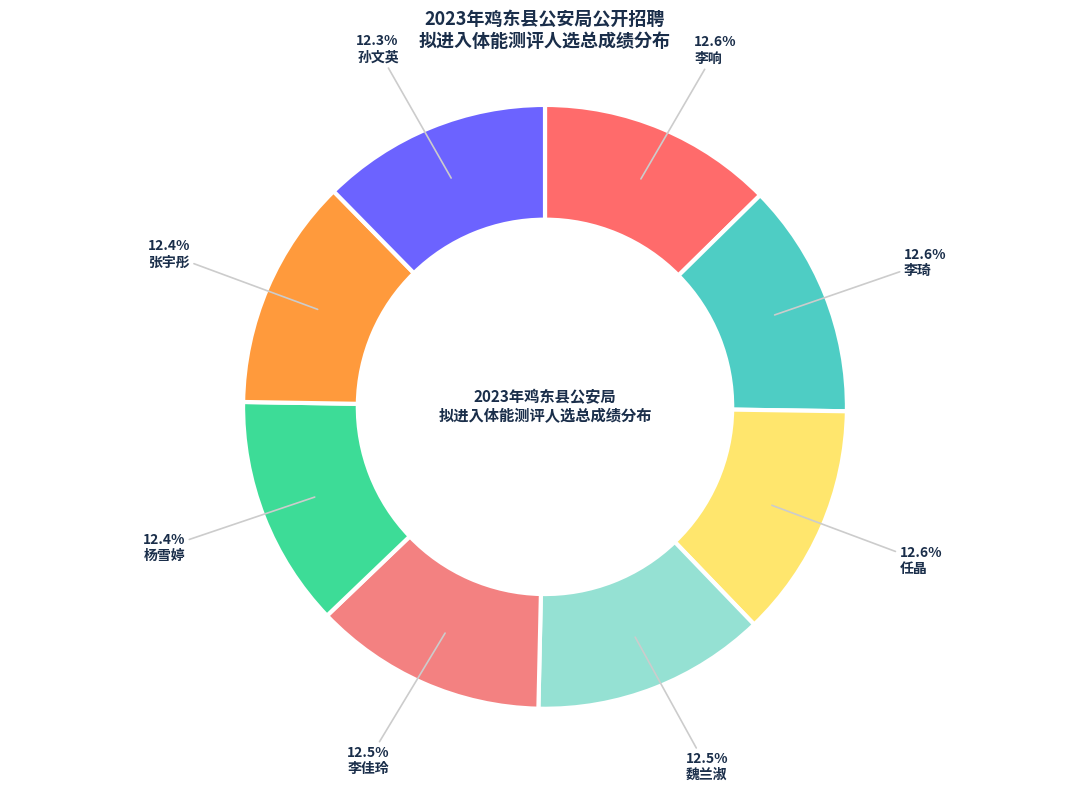

Is 魏兰淑 the majority of the pie?

No